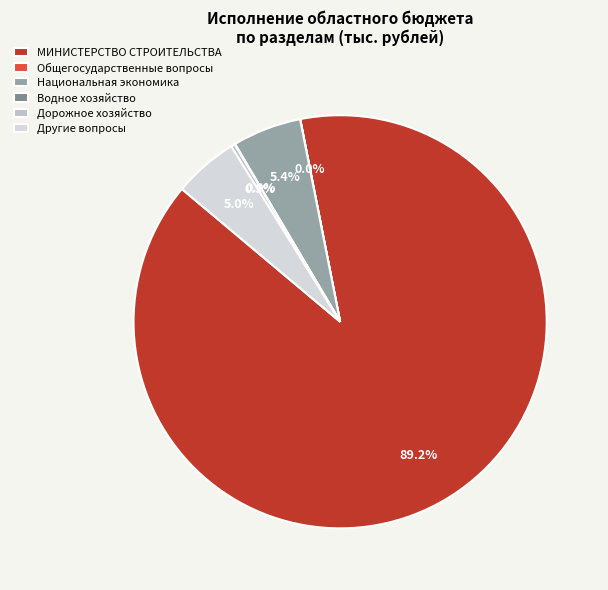

Which category has the smallest portion of the pie?

Общегосударственные вопросы